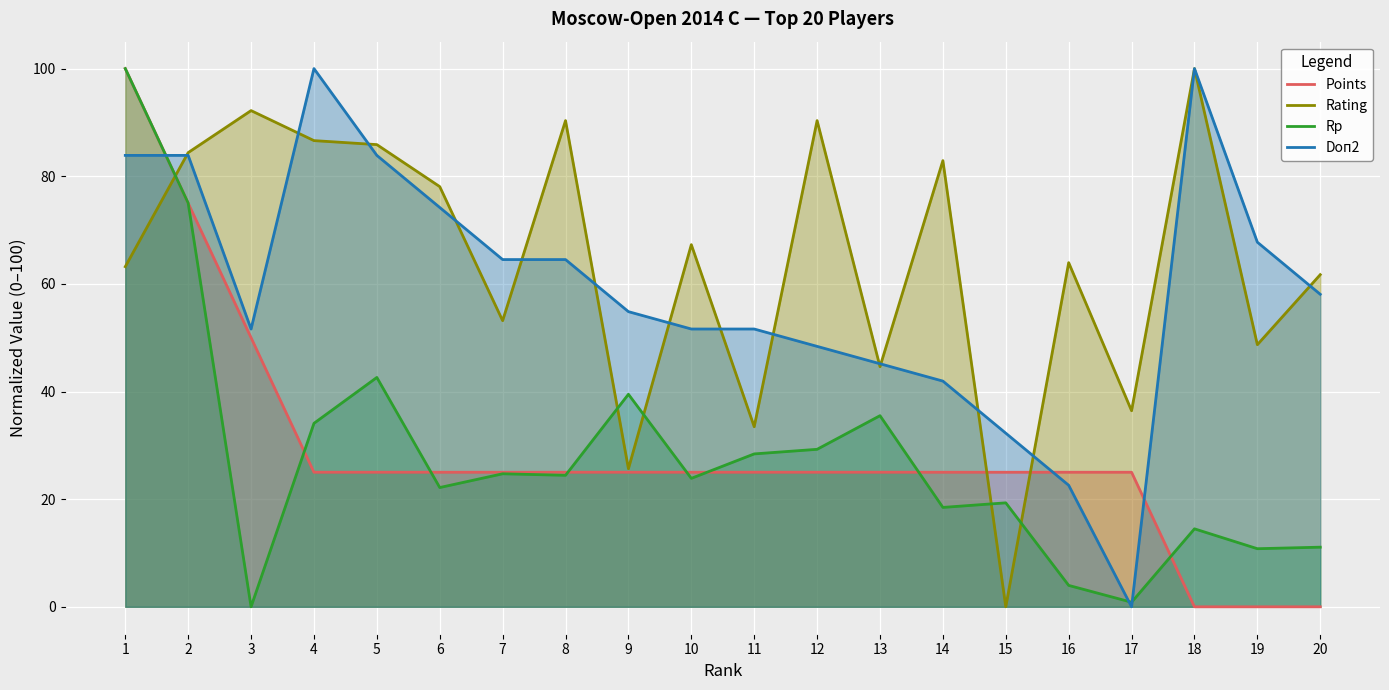

How many values in Rp are above zero?

19